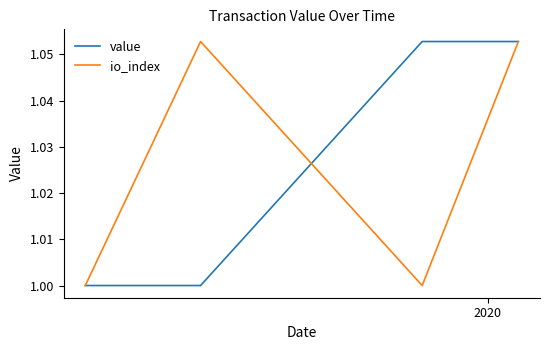

What is the minimum value shown in the chart?

1.0